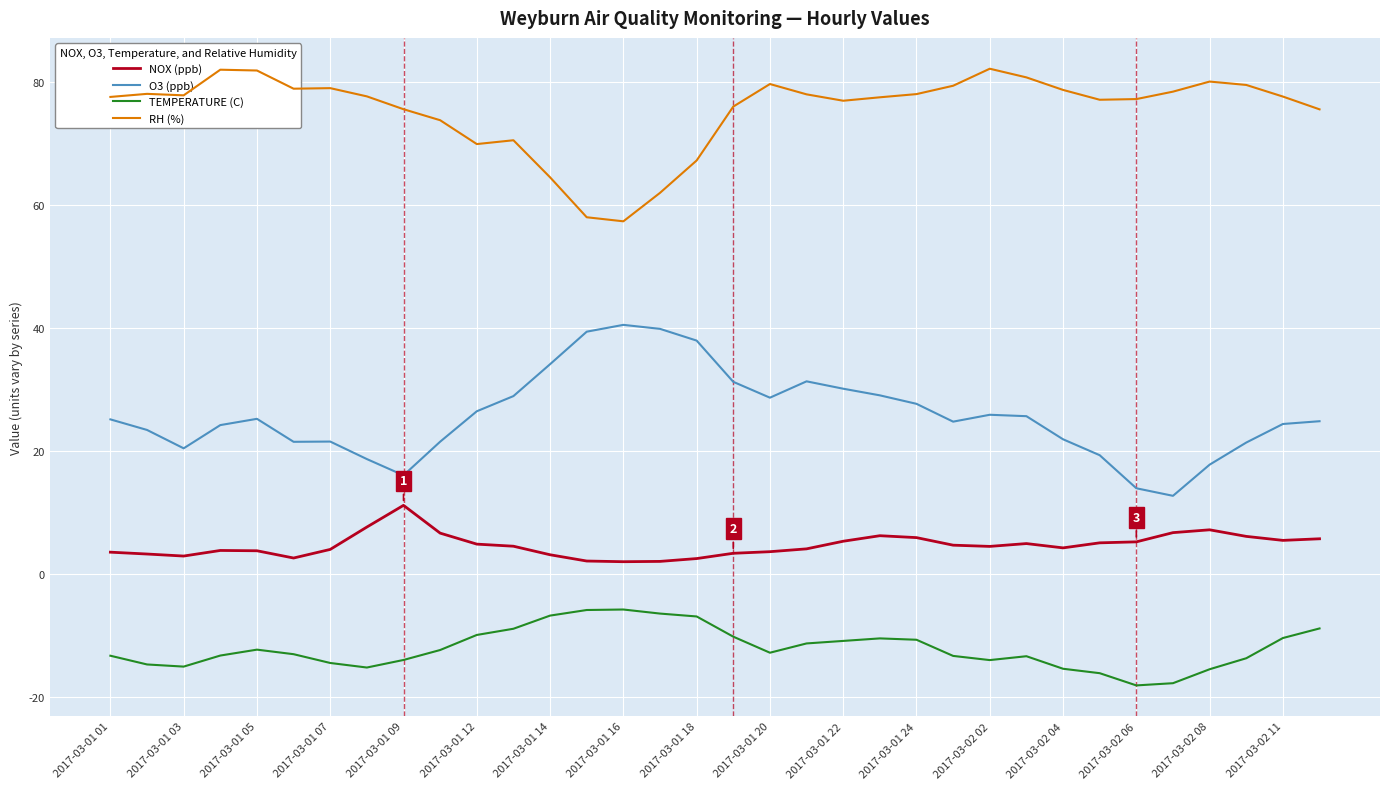

Which series has the largest total across all categories?

RH (%)